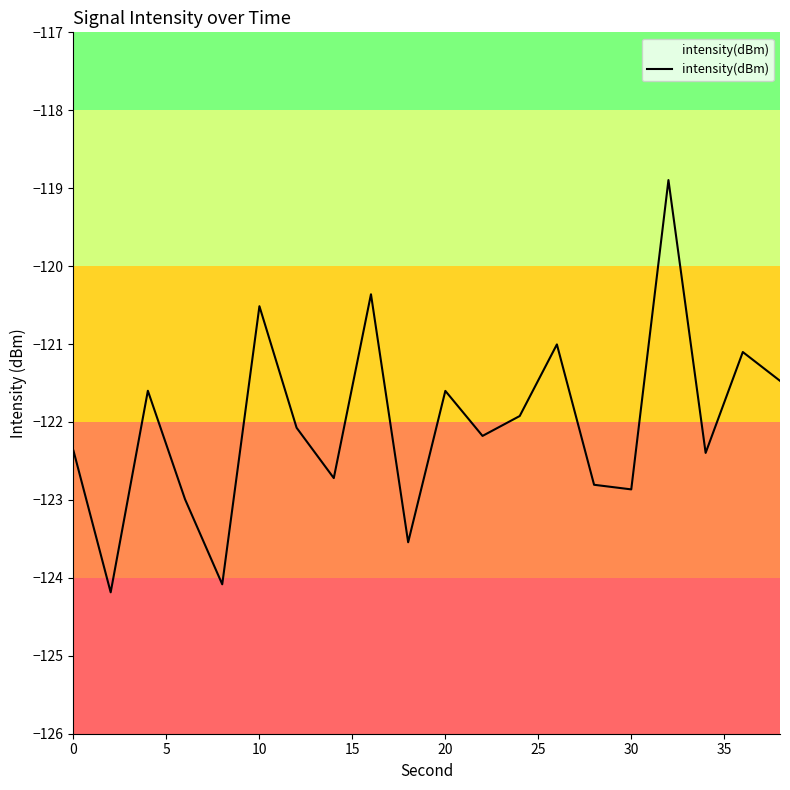

What is the difference between the maximum and minimum values?

5.3